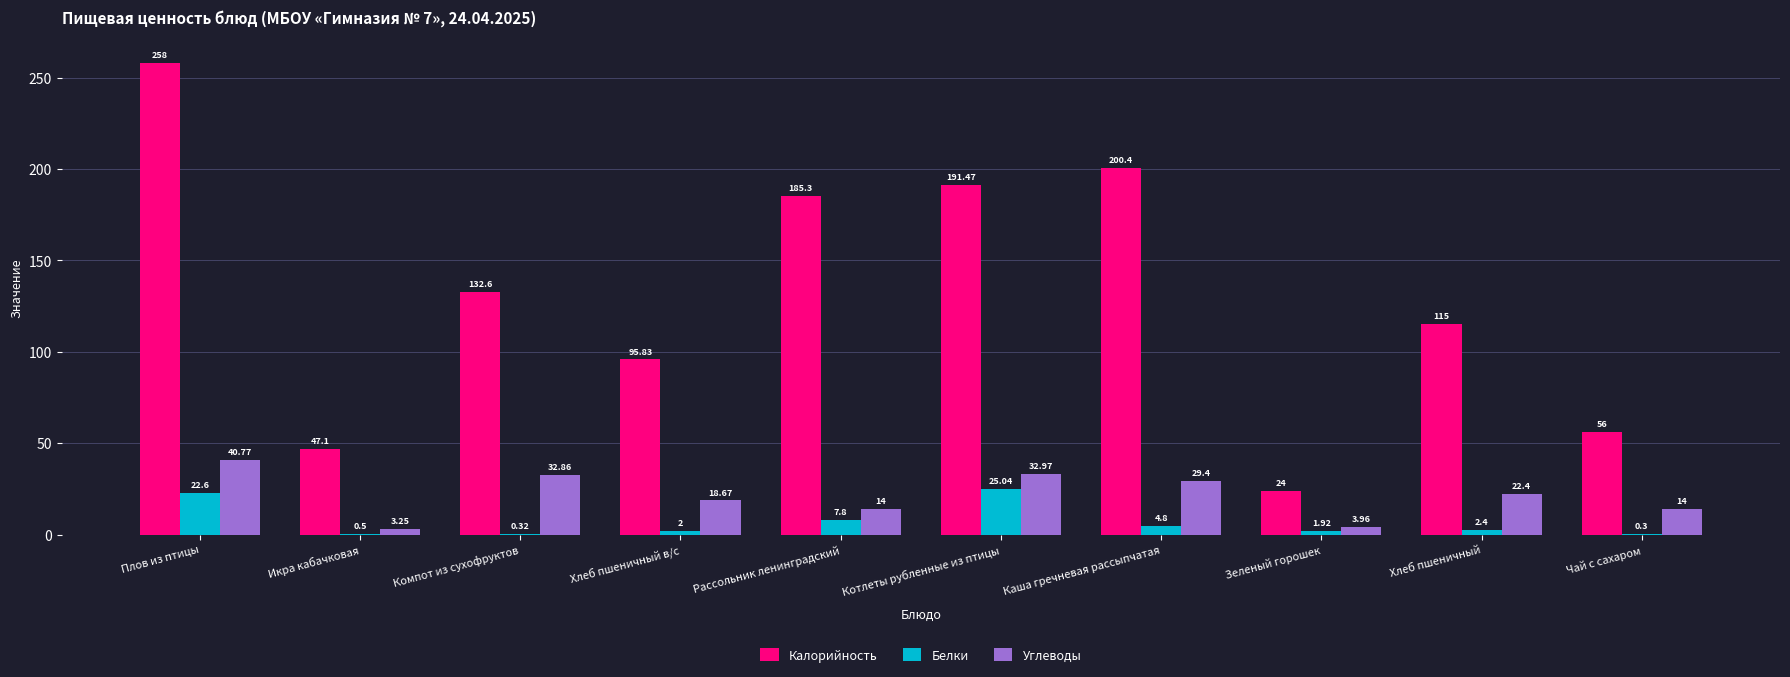

Where does the Белки series first go above 2?

Плов из птицы